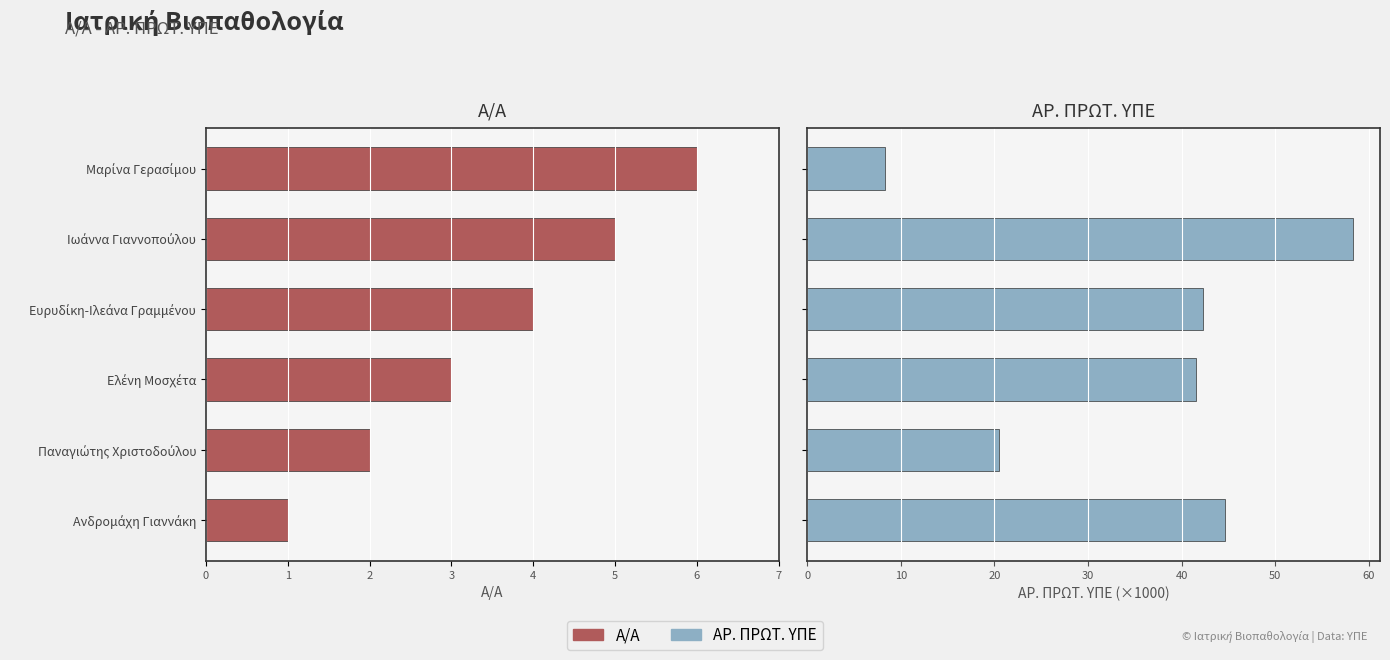

What is the difference between the second highest and minimum values in the Α/Α series?

4.0